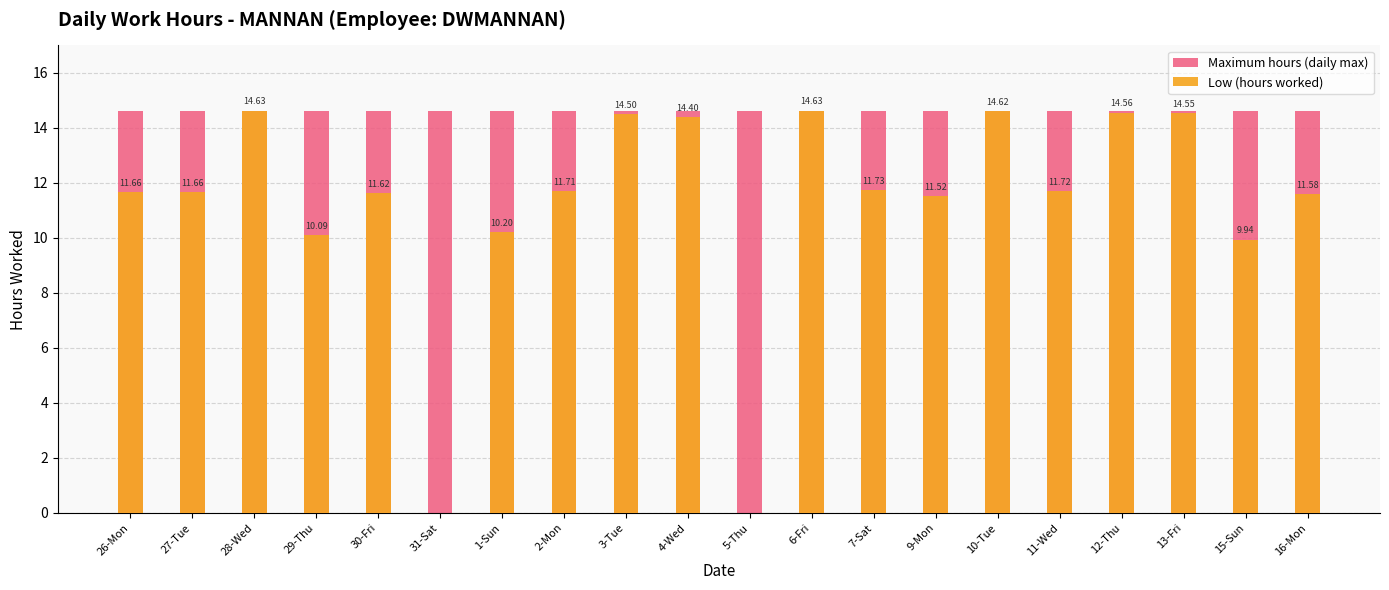

What is the difference between the second highest and second lowest values in the Low (hours worked) series?

14.6